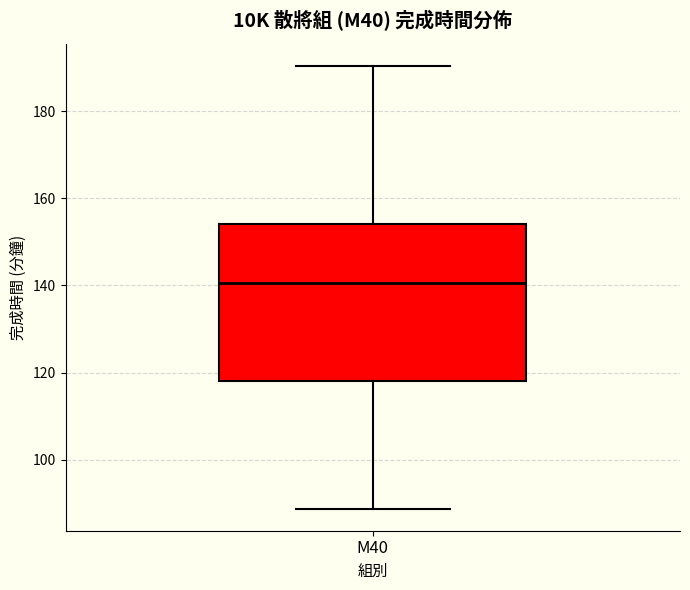

Where does the lower whisker of the box for M40 end on the y-axis? The values are not printed on the chart, so give them approximately, as read against the axis.

88